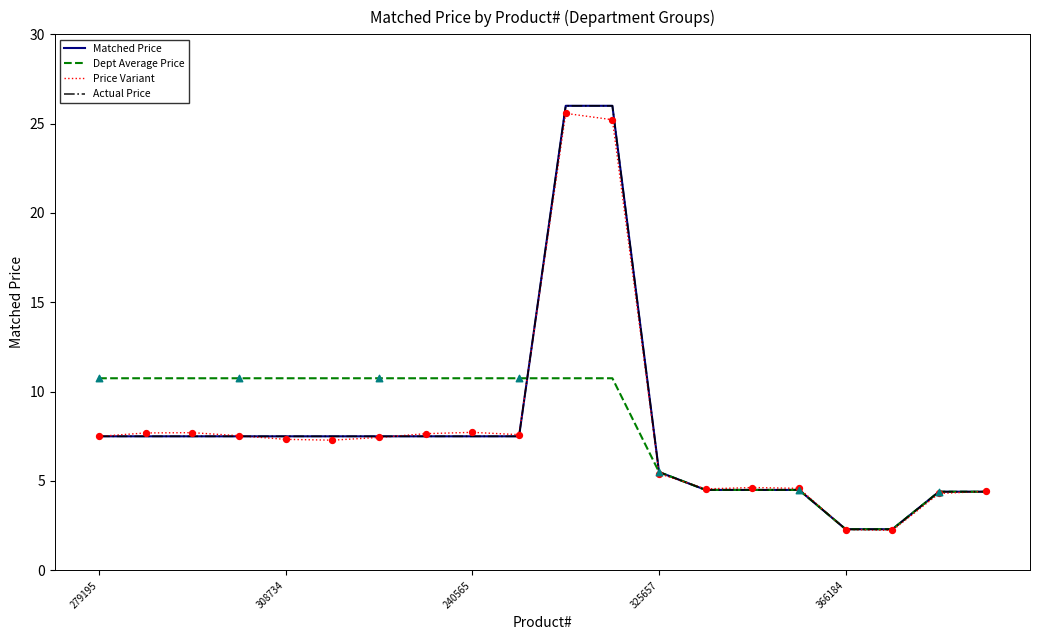

Is this an area chart (filled region under the line)?

No